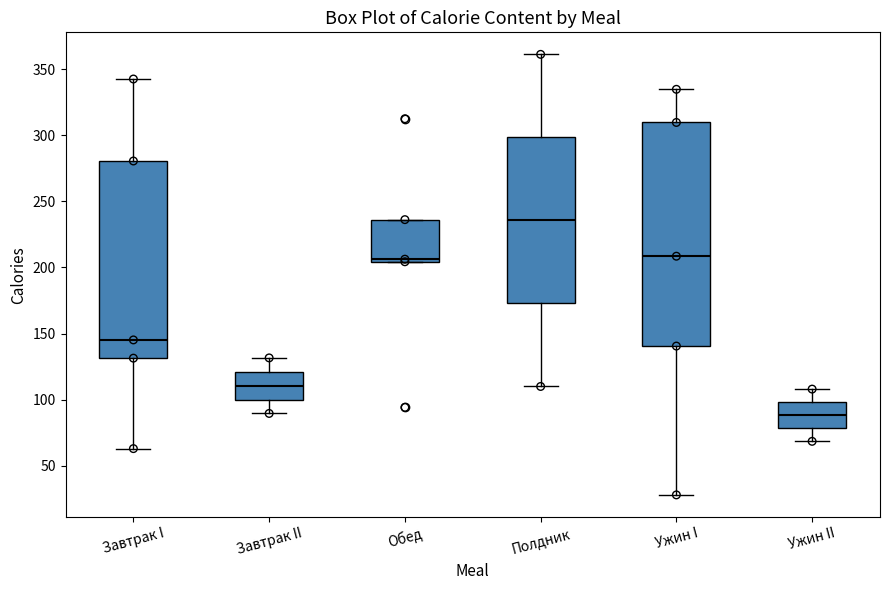

Reading left to right, transcribe this box plot: for each box, give where its median line is, the range the box spans, and where its two whiskers end, as read against the y-axis. The values are not printed on the chart, so give them approximately, as read against the axis.

Завтрак I: median 145, box 130 to 280, whiskers 65 to 345
Завтрак II: median 110, box 100 to 120, whiskers 90 to 130
Обед: median 205 (just above the box's lower edge), box 205 to 235, whiskers 205 to 235
Полдник: median 235, box 175 to 300, whiskers 110 to 360
Ужин I: median 210, box 140 to 310, whiskers 30 to 335
Ужин II: median 90, box 80 to 100, whiskers 70 to 110